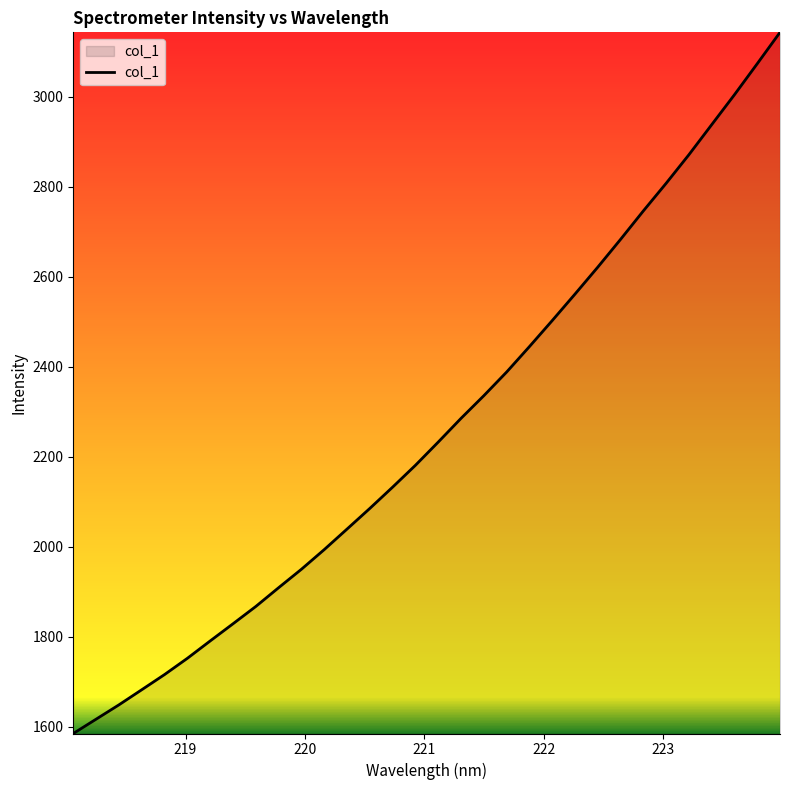

What is the smallest value displayed?

1584.7